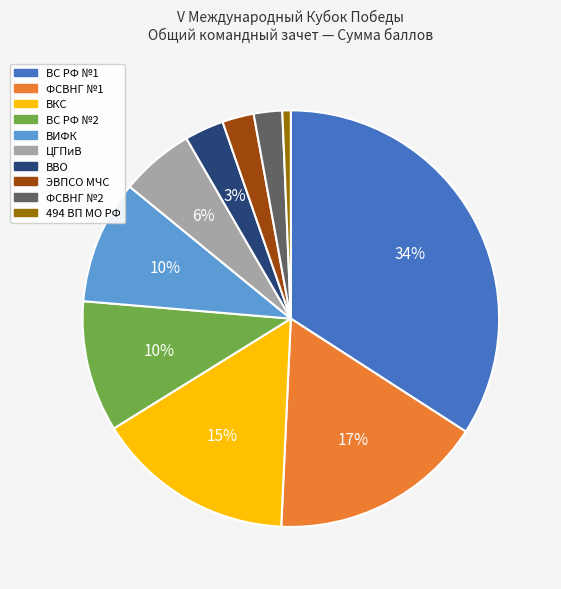

How many segments does this pie chart have?

10